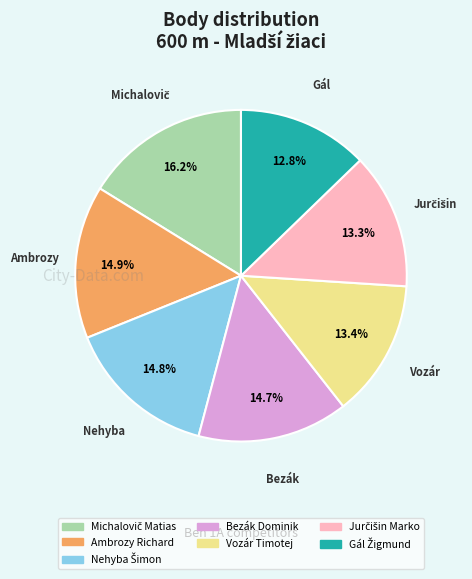

Count the number of slices in the pie.

7